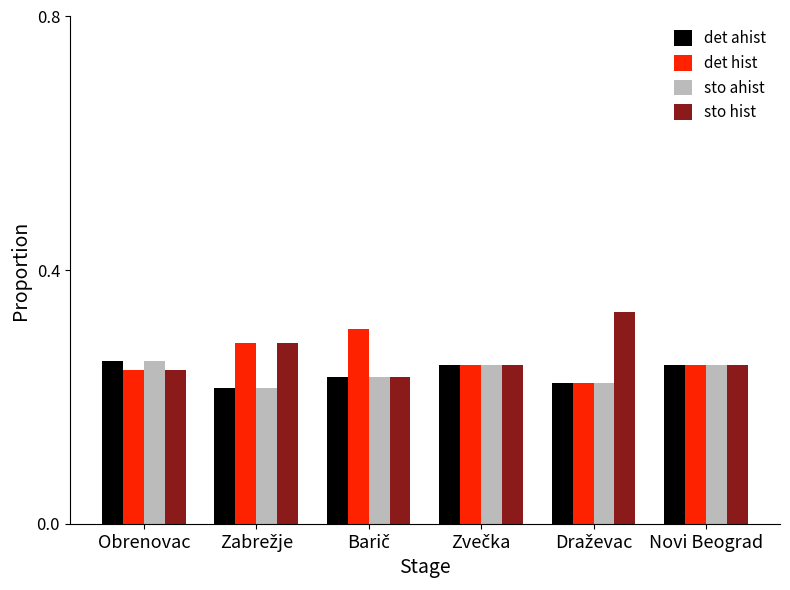

How many groups of bars are there?

6